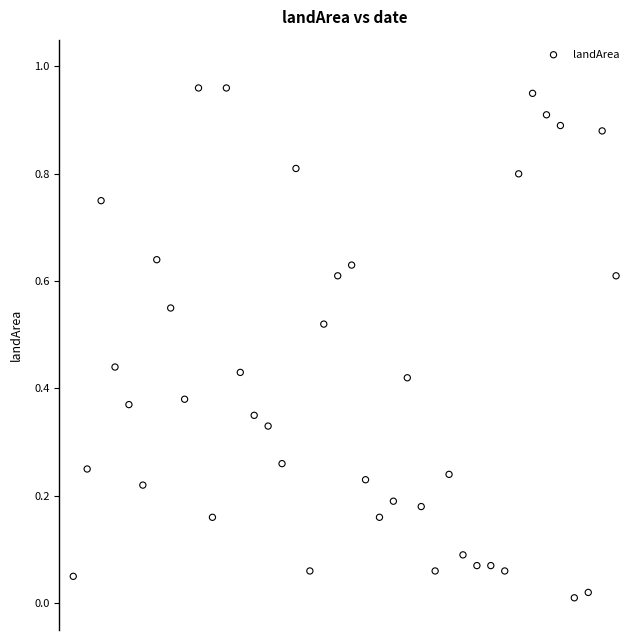

How many points are shown in the scatter plot?

40